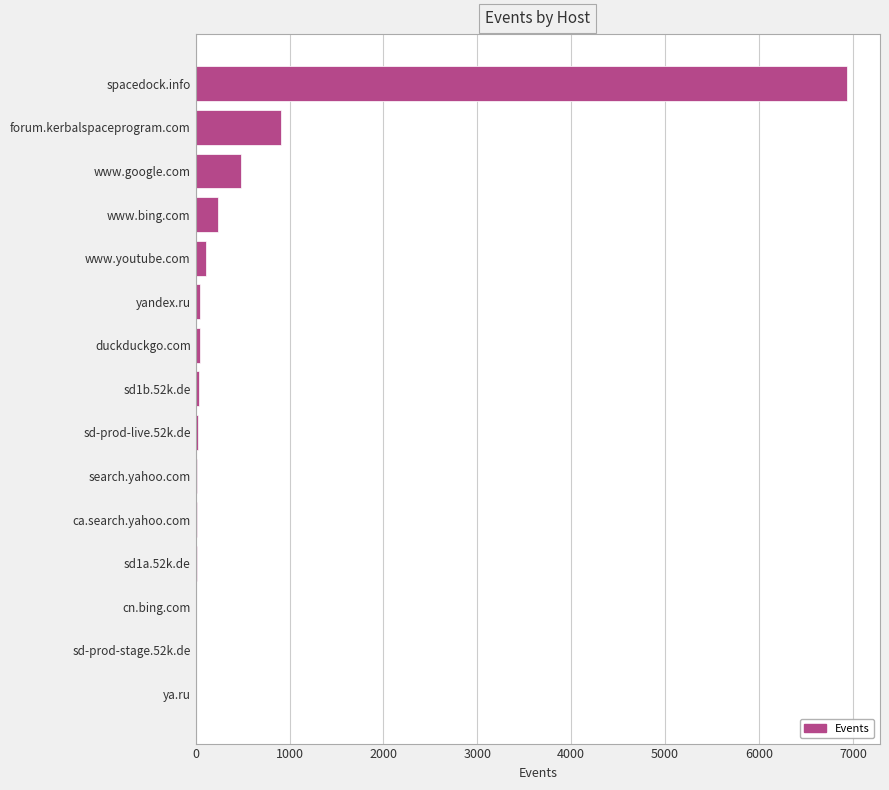

What is the sum of all values?

8898